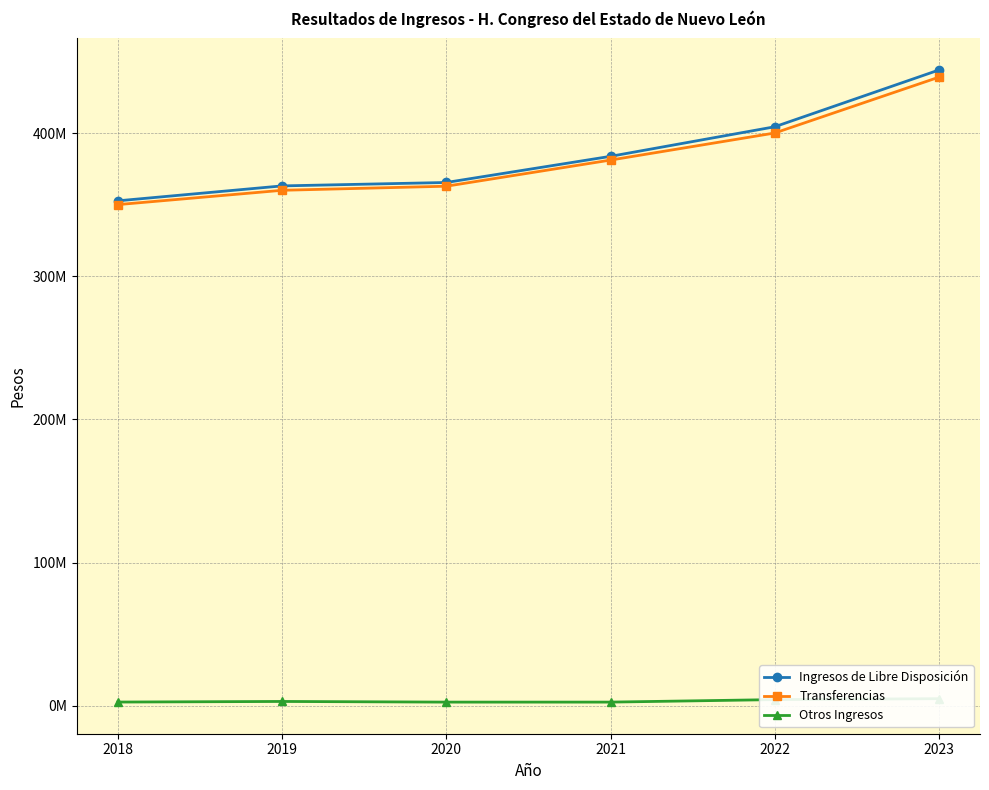

What is the highest value of the Otros Ingresos series?

5000000